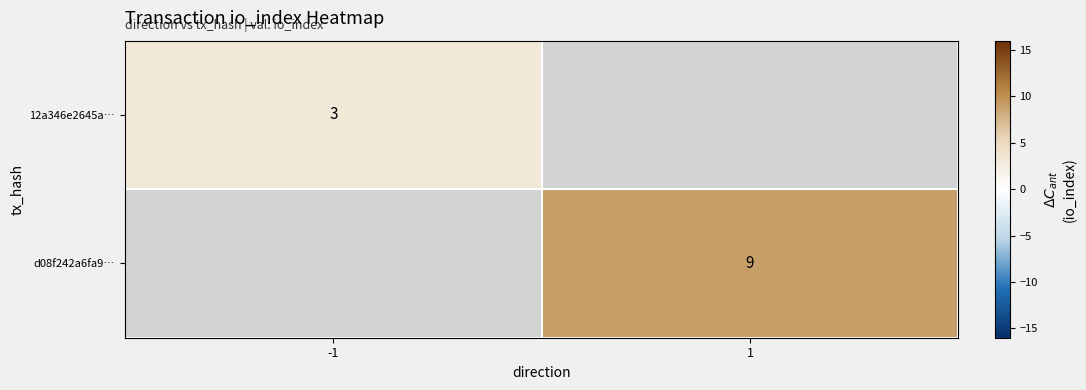

What is the minimum value shown in the chart?

3.0